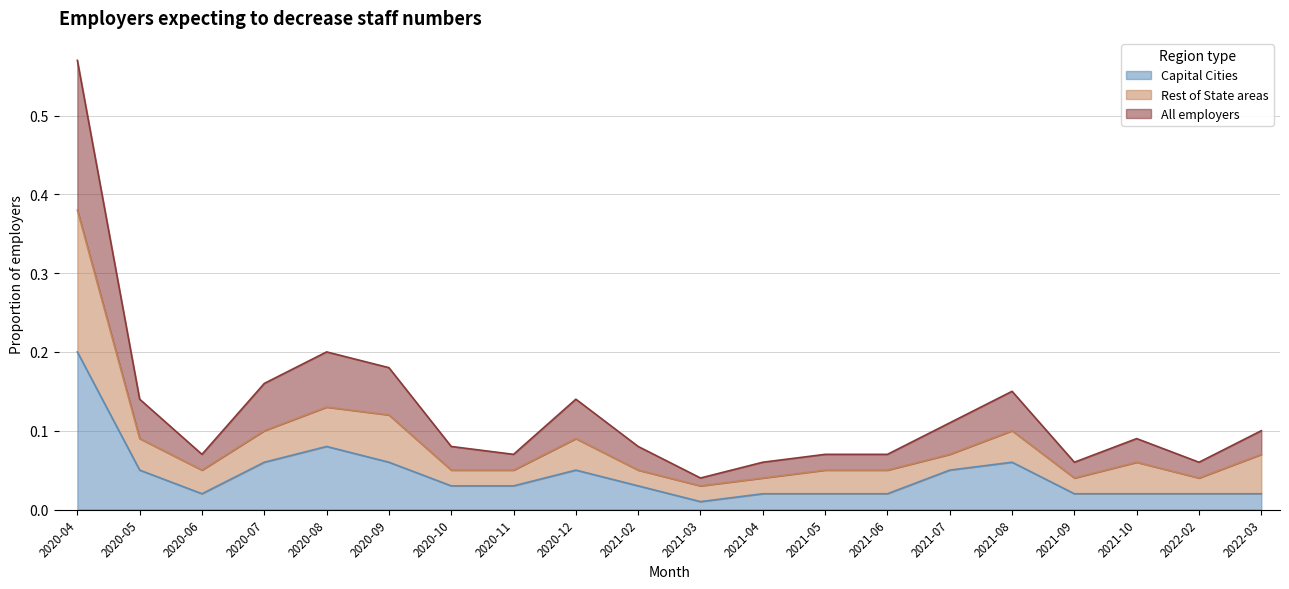

At which label is All employers closest to 0?

2021-03